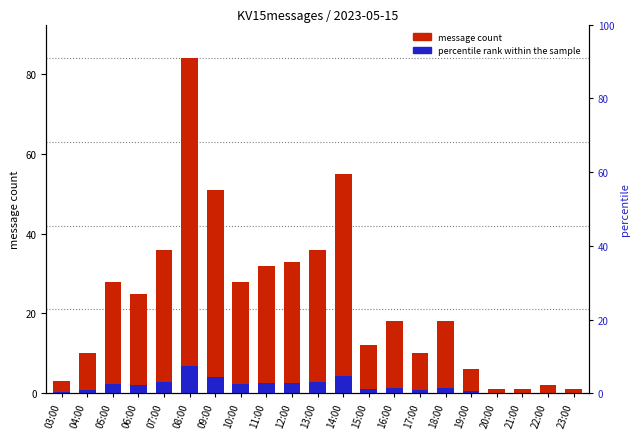

What is the minimum value shown in the chart?

0.1